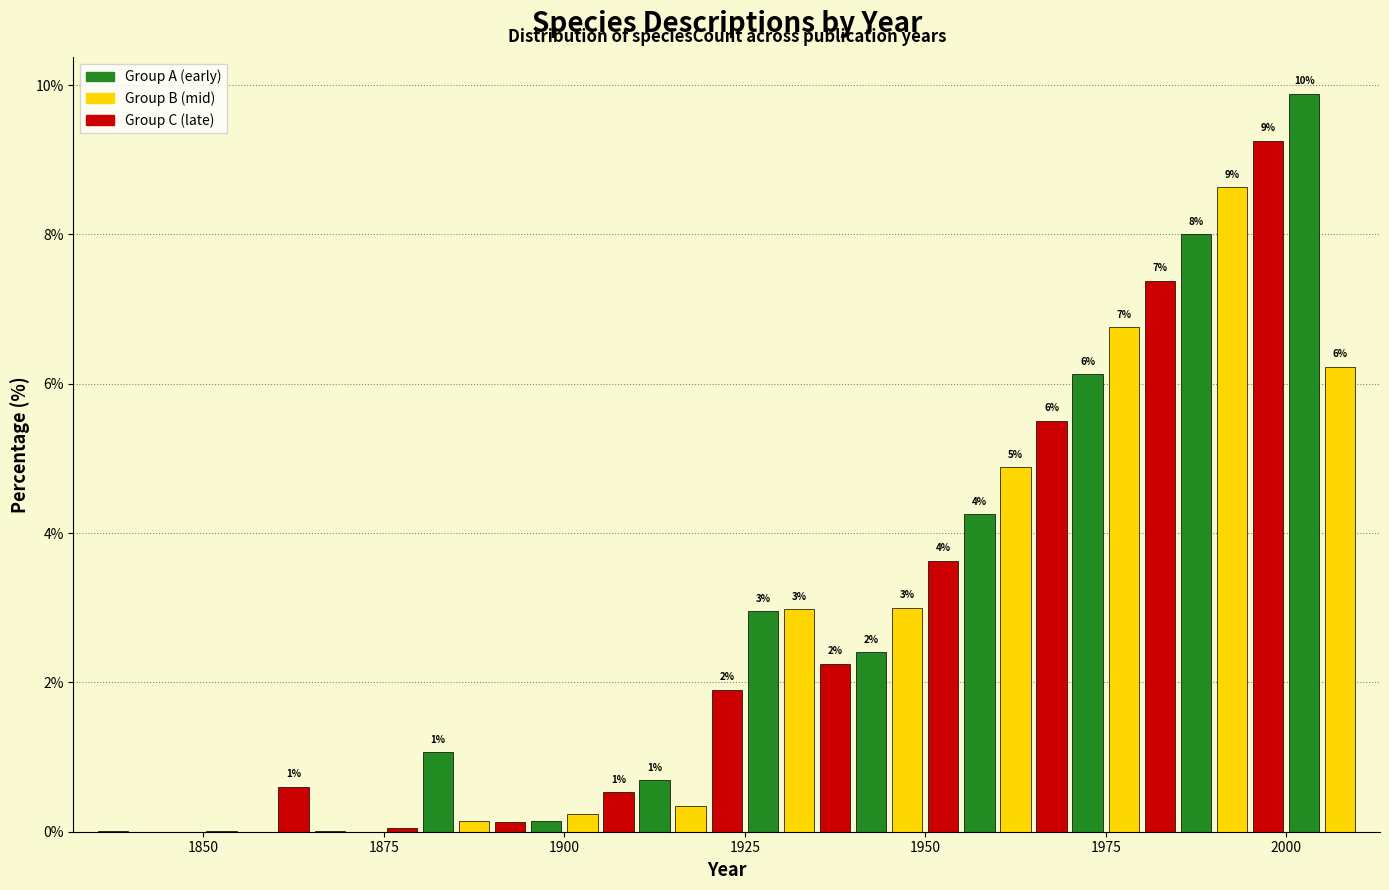

Read against the x-axis, roughly where is the centre of the tallest bar?

2005